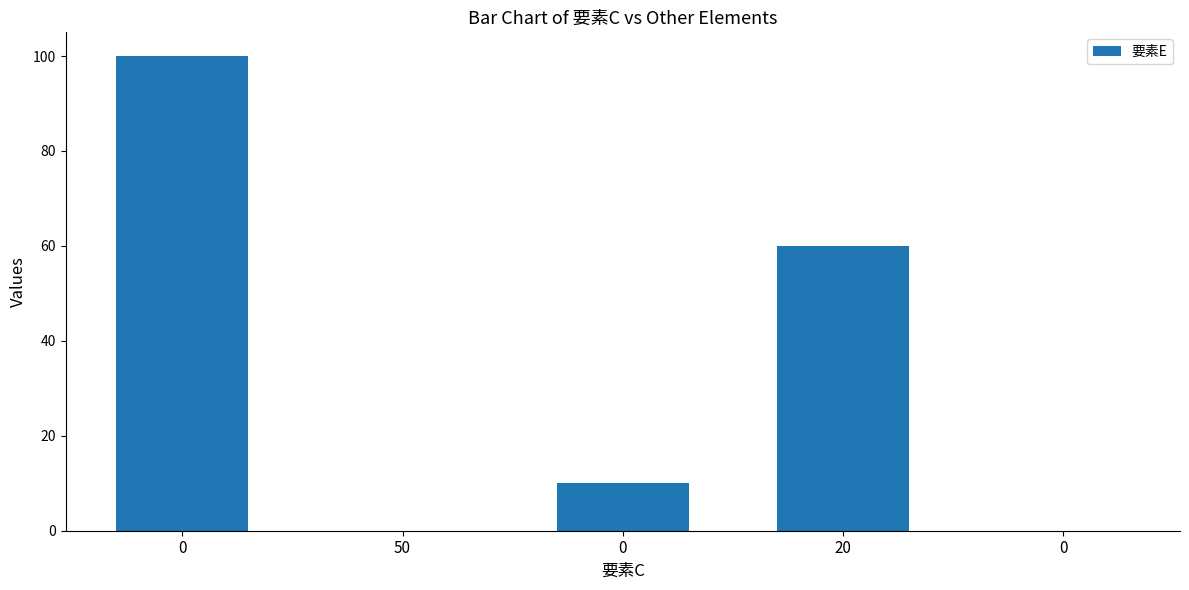

What is the change in value from 0 to 20?

-40